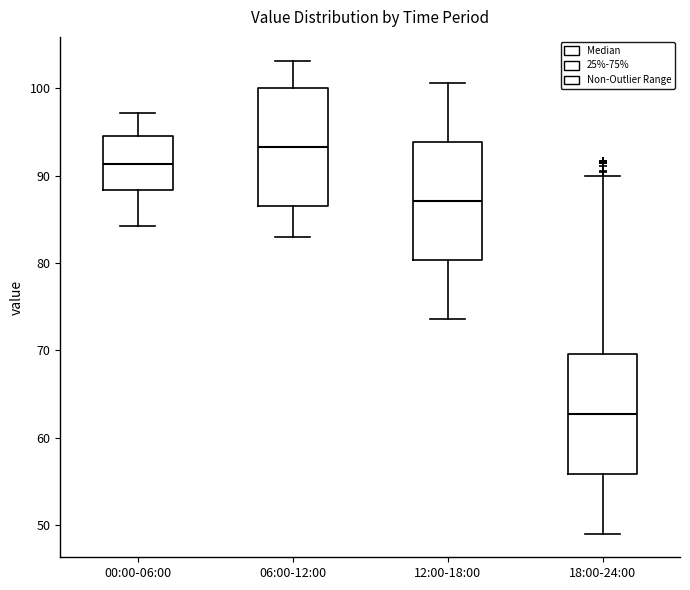

Reading left to right, transcribe this box plot: for each box, give where its median line is, the range the box spans, and where its two whiskers end, as read against the y-axis. The values are not printed on the chart, so give them approximately, as read against the axis.

00:00-06:00: median 91, box 88 to 95, whiskers 84 to 97
06:00-12:00: median 93, box 87 to 100, whiskers 83 to 103
12:00-18:00: median 87, box 80 to 94, whiskers 74 to 101
18:00-24:00: median 63, box 56 to 70, whiskers 49 to 90